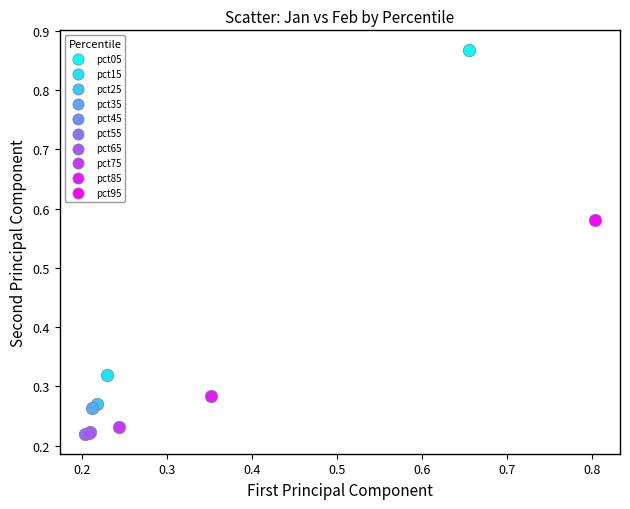

Which series contains the highest Y value?

pct05